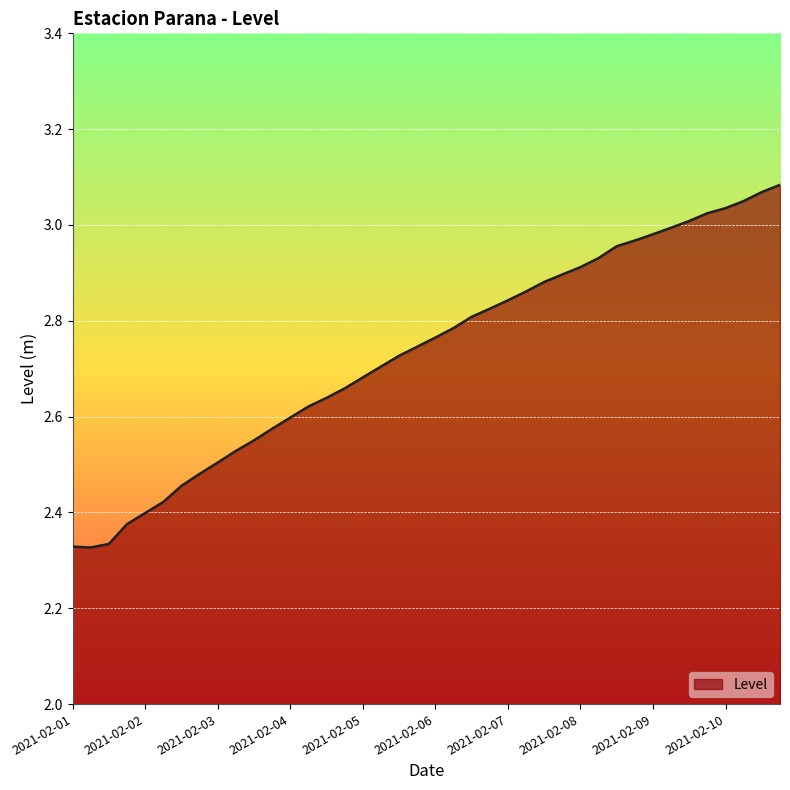

What is the difference between the maximum and minimum values?

0.8